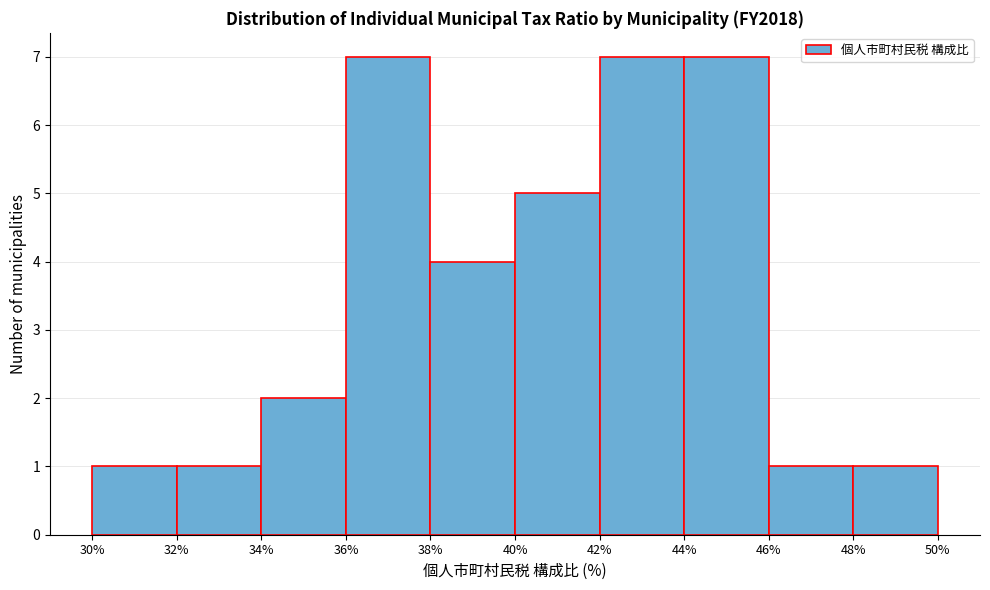

Reading left to right, list every bar in this chart as the range it spans on the x-axis followed by its height. The values are not printed on the chart, so give them approximately, as read against the axis.

30% to 32%: 1
32% to 34%: 1
34% to 36%: 2
36% to 38%: 7
38% to 40%: 4
40% to 42%: 5
42% to 44%: 7
44% to 46%: 7
46% to 48%: 1
48% to 50%: 1